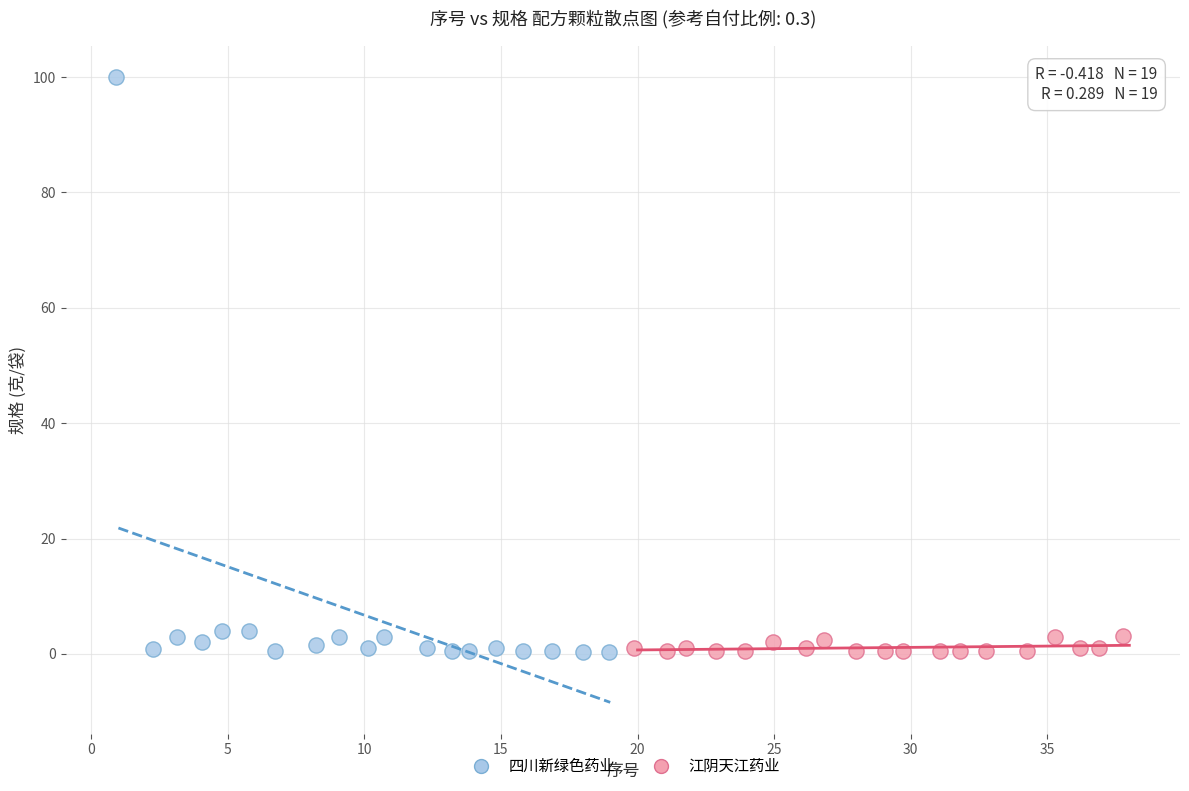

What are all the series names shown in the legend?

四川新绿色药业, 江阴天江药业